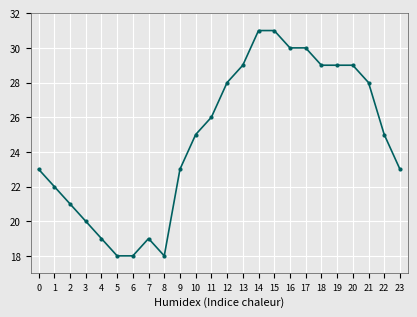

At which category does the data reach its first local peak?

7